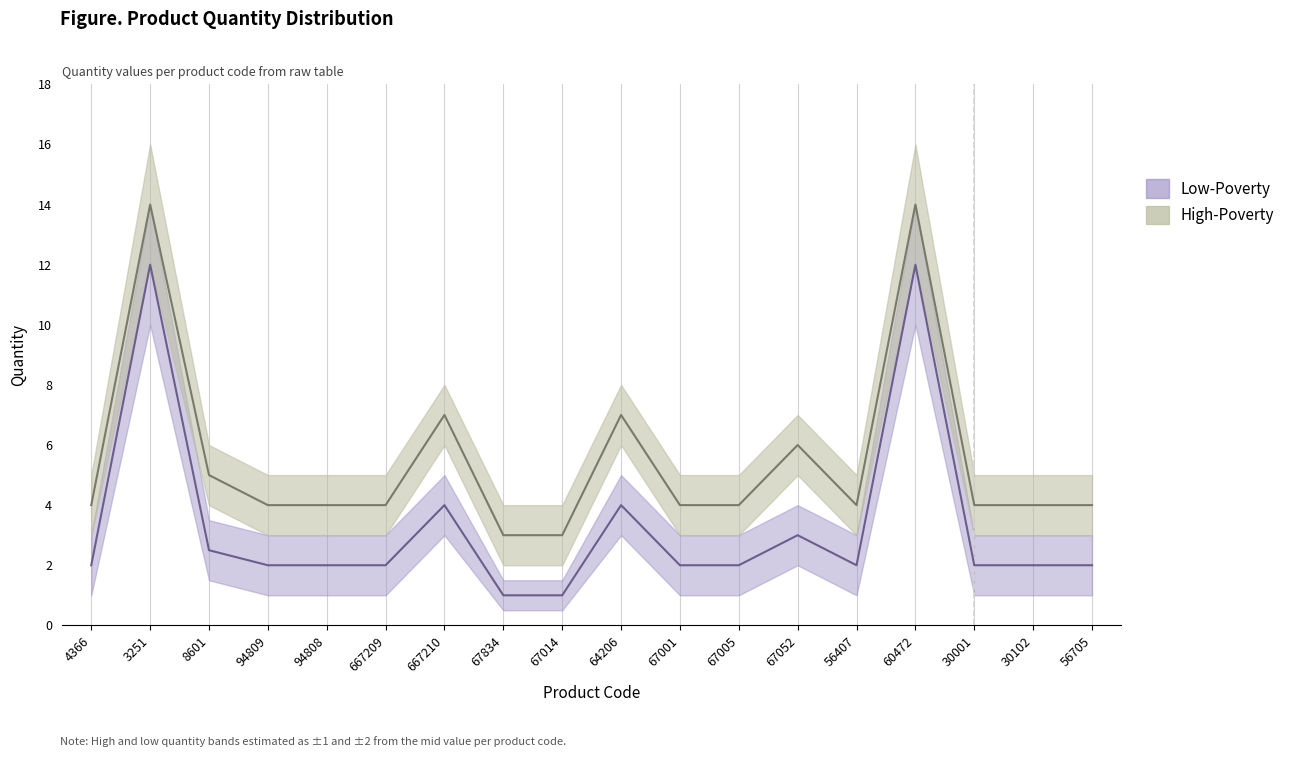

True or false: High-Poverty has a value of 1.6 at 667210.

False